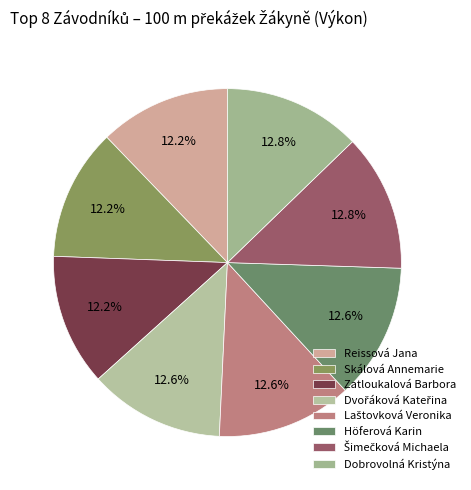

Combined, what portion of the pie is Höferová Karin and Šimečková Michaela?

25.4%